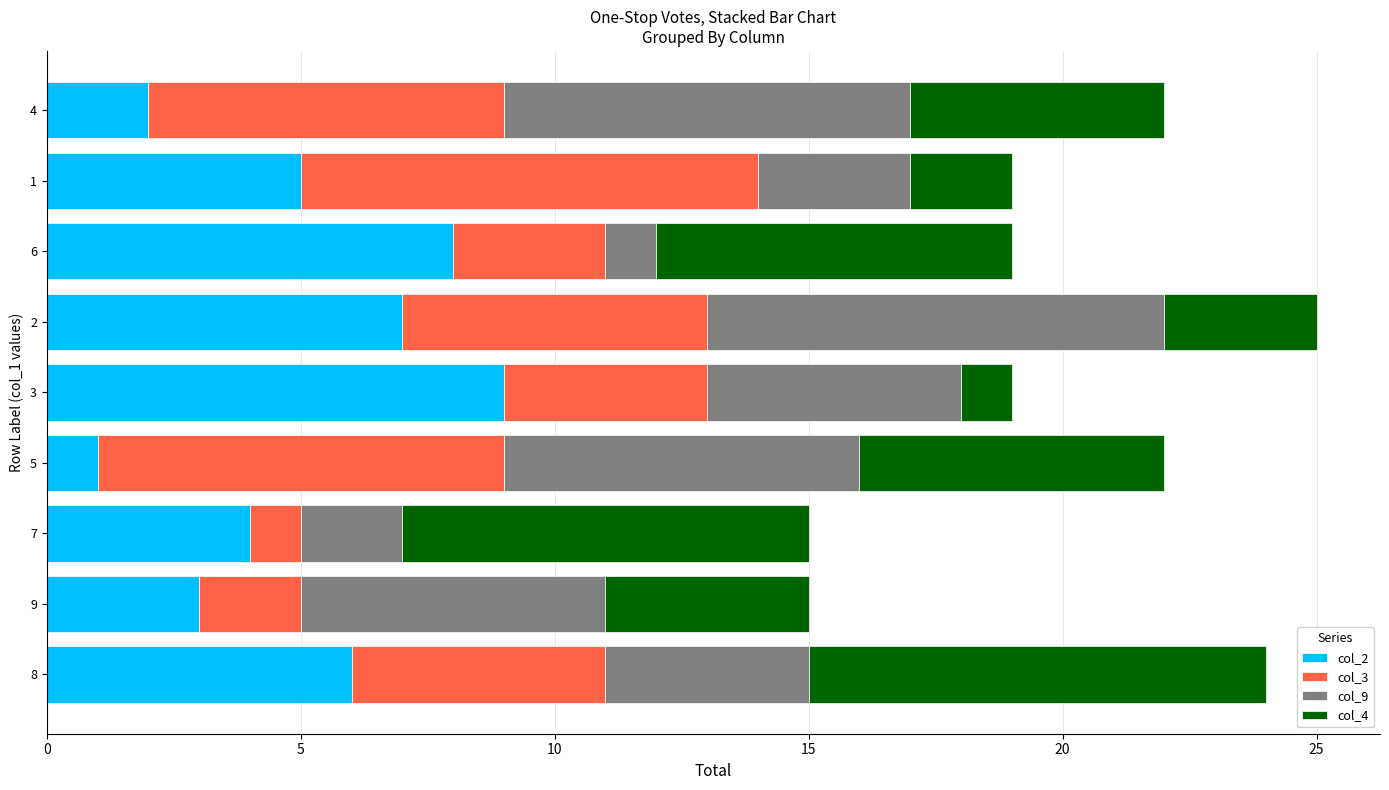

The value of col_2 at 8 is 10. True or false?

False